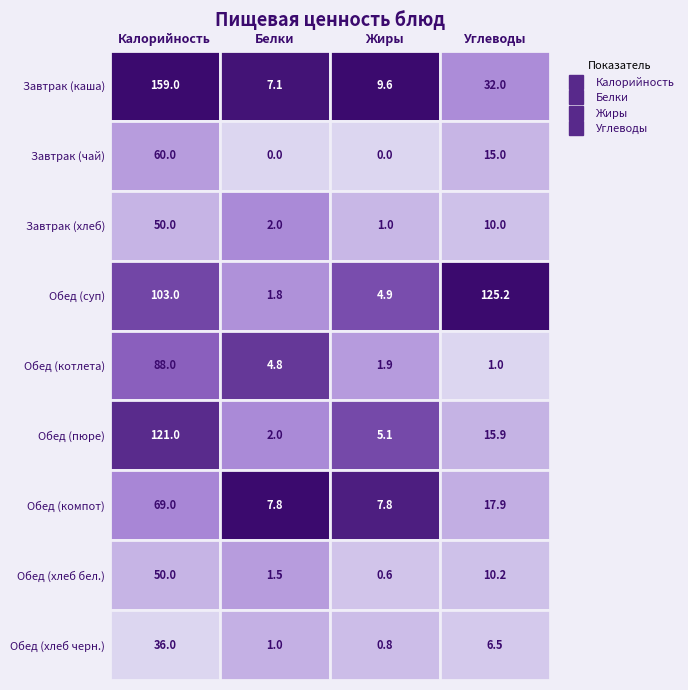

Reading left to right, transcribe all the data shown in this chart.

Завтрак (каша): Завтрак (каша)=159.0	Завтрак (чай)=7.1	Завтрак (хлеб)=9.6	Обед (суп)=32.0
Завтрак (чай): Завтрак (каша)=60.0	Завтрак (чай)=0.0	Завтрак (хлеб)=0.0	Обед (суп)=15.0
Завтрак (хлеб): Завтрак (каша)=50.0	Завтрак (чай)=2.0	Завтрак (хлеб)=1.0	Обед (суп)=10.0
Обед (суп): Завтрак (каша)=103.0	Завтрак (чай)=1.8	Завтрак (хлеб)=4.9	Обед (суп)=125.2
Обед (котлета): Завтрак (каша)=88.0	Завтрак (чай)=4.8	Завтрак (хлеб)=1.9	Обед (суп)=1.0
Обед (пюре): Завтрак (каша)=121.0	Завтрак (чай)=2.0	Завтрак (хлеб)=5.1	Обед (суп)=15.9
Обед (компот): Завтрак (каша)=69.0	Завтрак (чай)=7.8	Завтрак (хлеб)=7.8	Обед (суп)=17.9
Обед (хлеб бел.): Завтрак (каша)=50.0	Завтрак (чай)=1.5	Завтрак (хлеб)=0.6	Обед (суп)=10.2
Обед (хлеб черн.): Завтрак (каша)=36.0	Завтрак (чай)=1.0	Завтрак (хлеб)=0.8	Обед (суп)=6.5